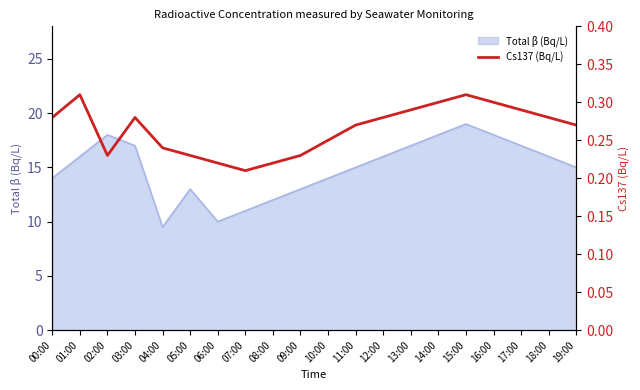

Does the chart display data point markers on the line(s)?

No